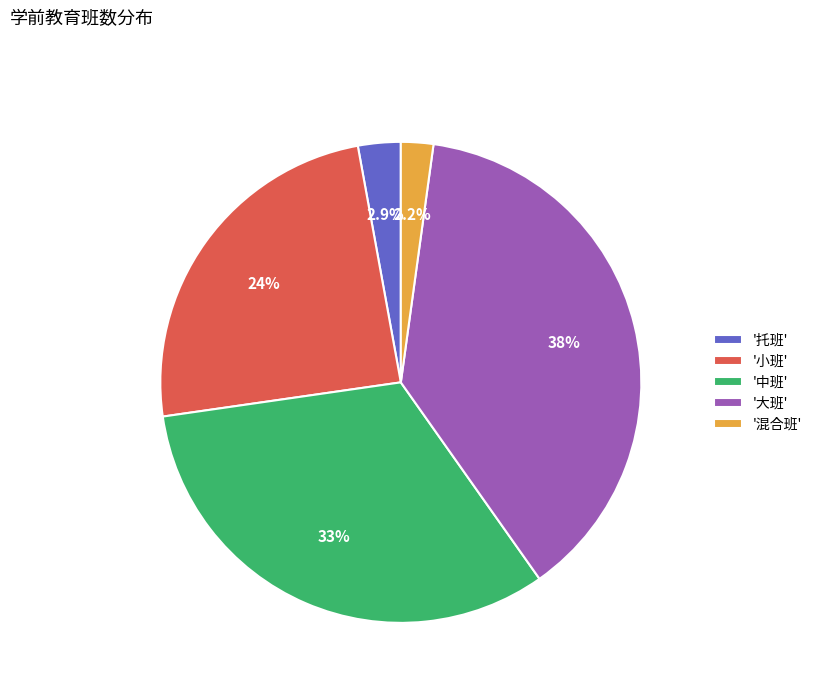

Is there any slice that represents more than half of the pie?

No